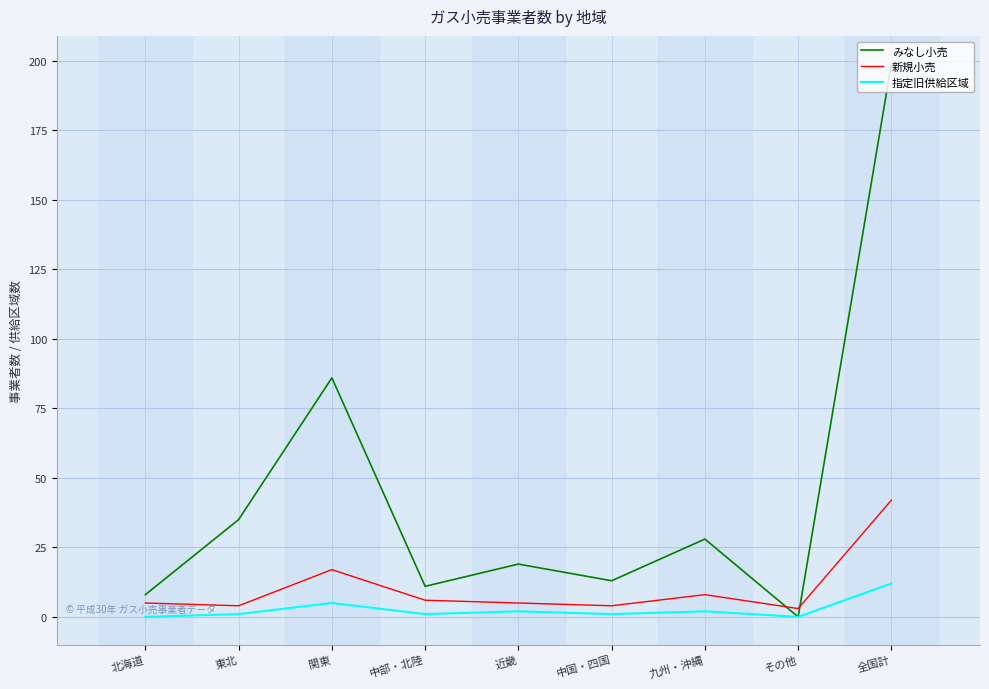

True or false: 指定旧供給区域 and 新規小売 cross at least once.

False